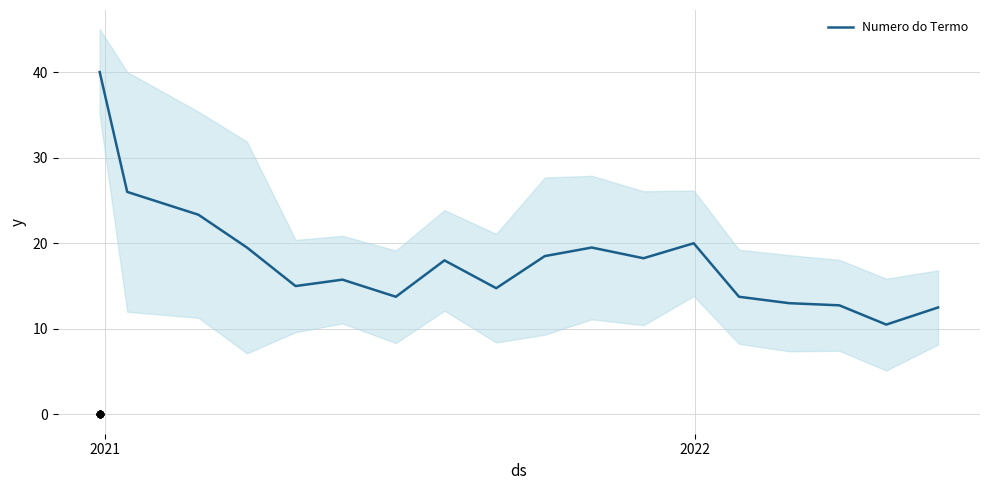

What is the minimum value for Numero do Termo?

10.5